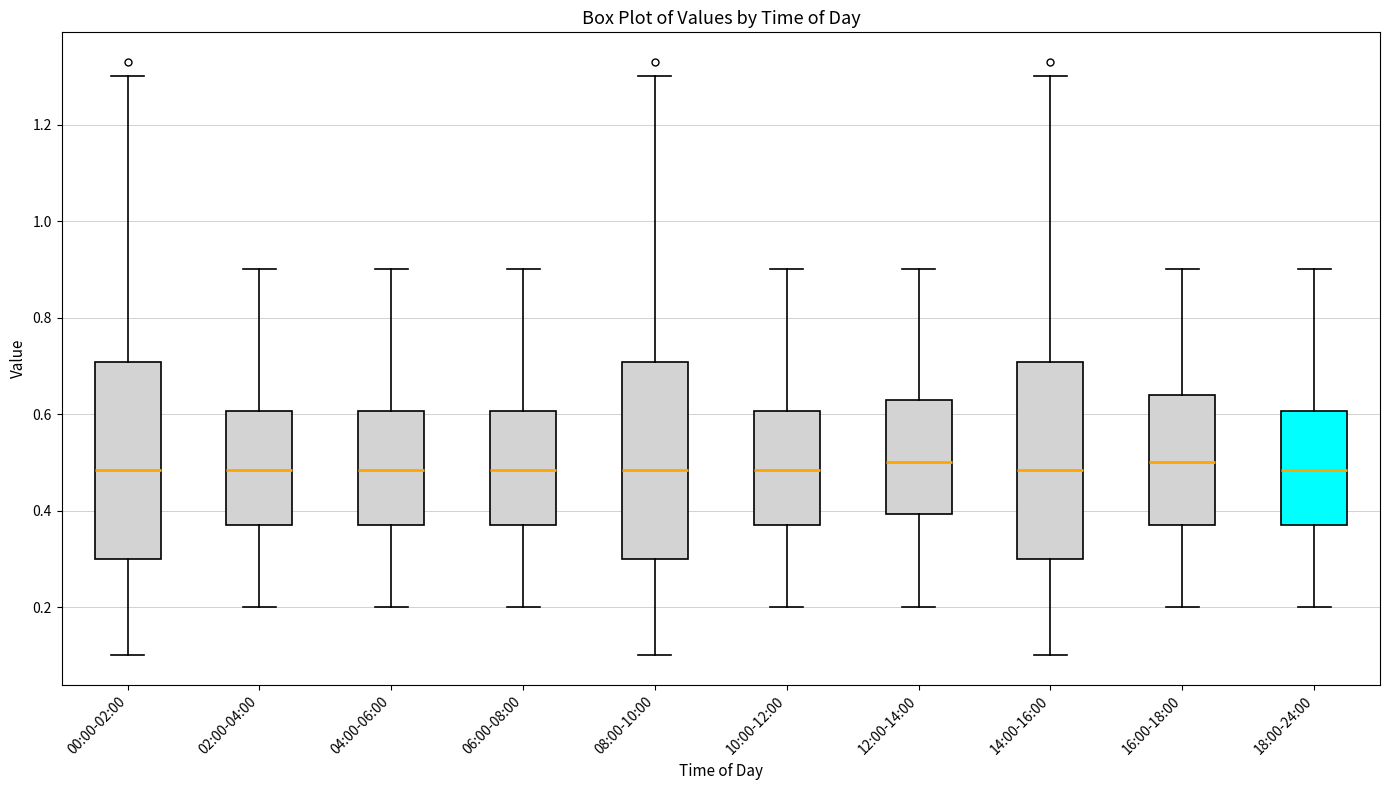

Reading left to right, transcribe this box plot: for each box, give where its median line is, the range the box spans, and where its two whiskers end, as read against the y-axis. The values are not printed on the chart, so give them approximately, as read against the axis.

00:00-02:00: median 0.48, box 0.30 to 0.70, whiskers 0.10 to 1.30
02:00-04:00: median 0.48, box 0.38 to 0.60, whiskers 0.20 to 0.90
04:00-06:00: median 0.48, box 0.38 to 0.60, whiskers 0.20 to 0.90
06:00-08:00: median 0.48, box 0.38 to 0.60, whiskers 0.20 to 0.90
08:00-10:00: median 0.48, box 0.30 to 0.70, whiskers 0.10 to 1.30
10:00-12:00: median 0.48, box 0.38 to 0.60, whiskers 0.20 to 0.90
12:00-14:00: median 0.50, box 0.40 to 0.64, whiskers 0.20 to 0.90
14:00-16:00: median 0.48, box 0.30 to 0.70, whiskers 0.10 to 1.30
16:00-18:00: median 0.50, box 0.38 to 0.64, whiskers 0.20 to 0.90
18:00-24:00: median 0.48, box 0.38 to 0.60, whiskers 0.20 to 0.90